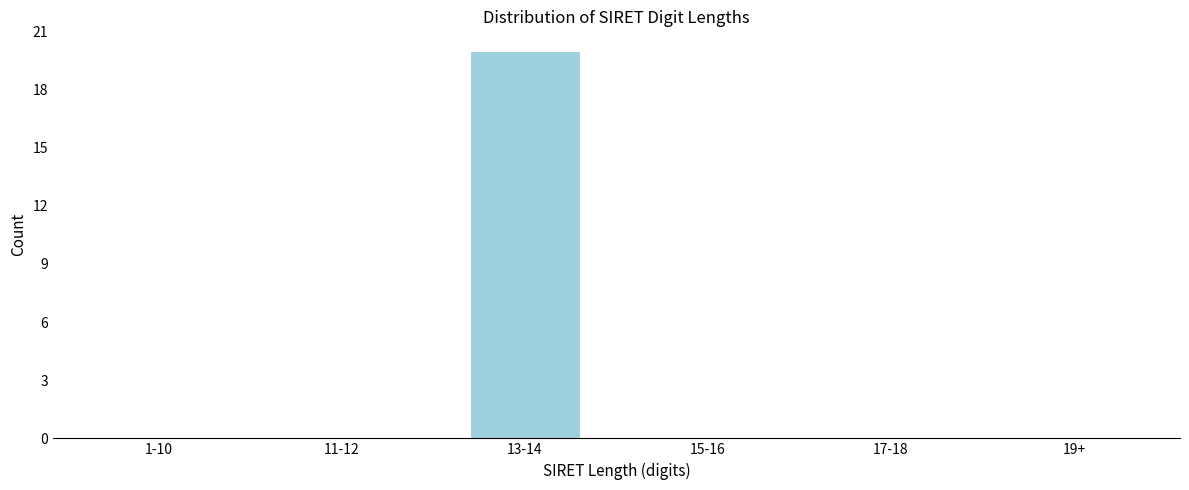

Reading left to right, extract all data points from this chart.

1-10=0	11-12=0	13-14=20	15-16=0	17-18=0	19+=0